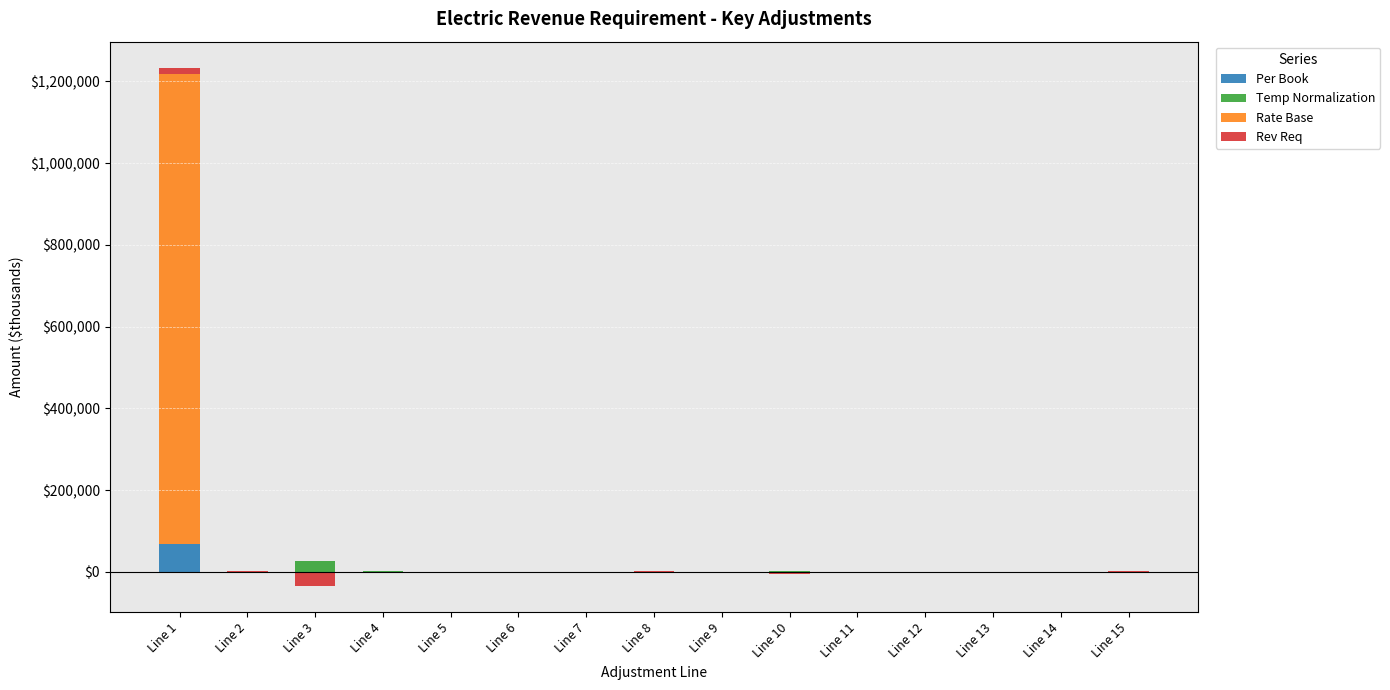

What is the greatest value displayed?

1150397.5